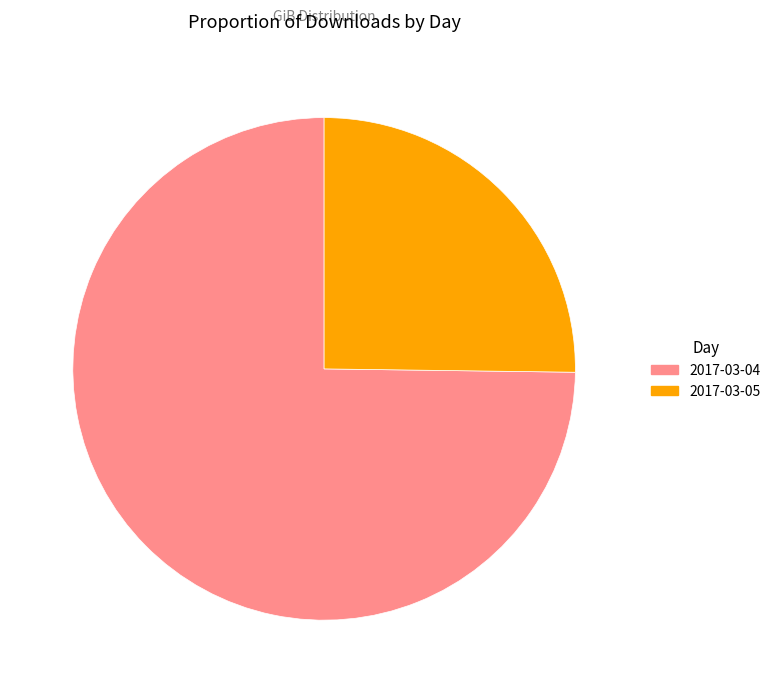

What is the smallest slice in the pie chart?

2017-03-05